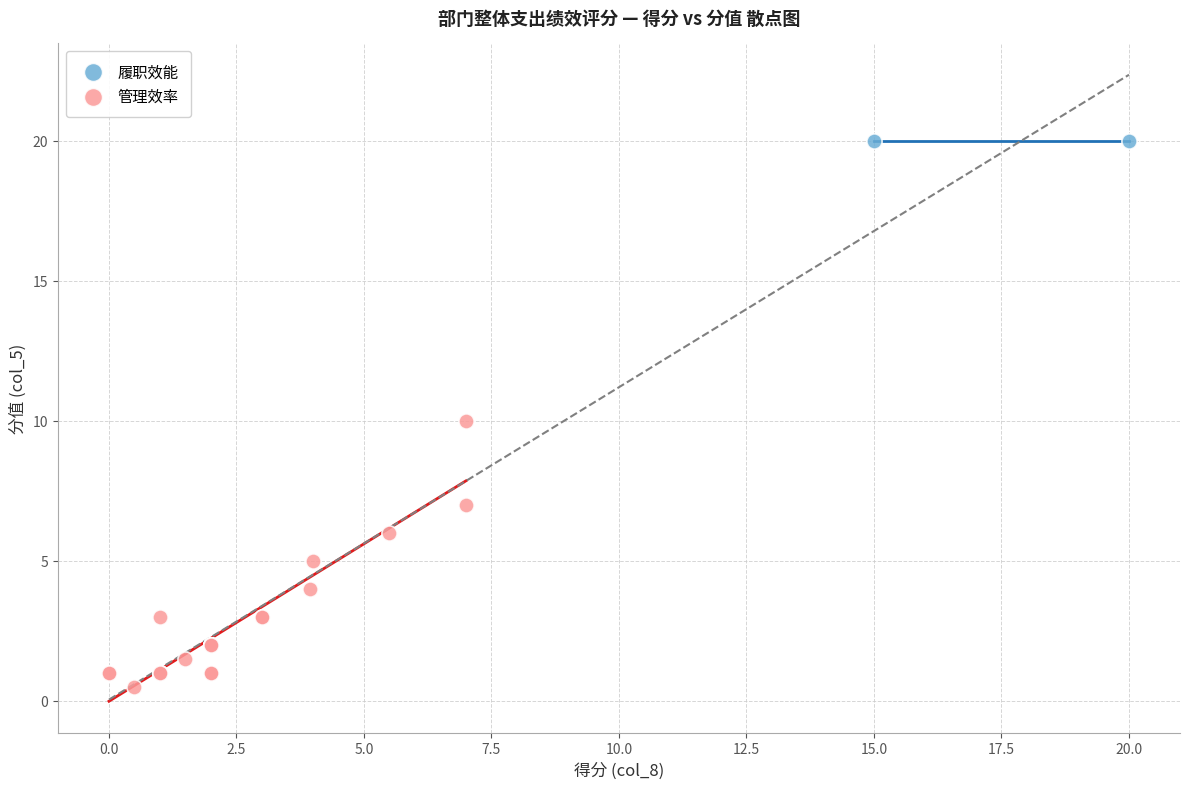

What are all the series names shown in the legend?

履职效能, 管理效率